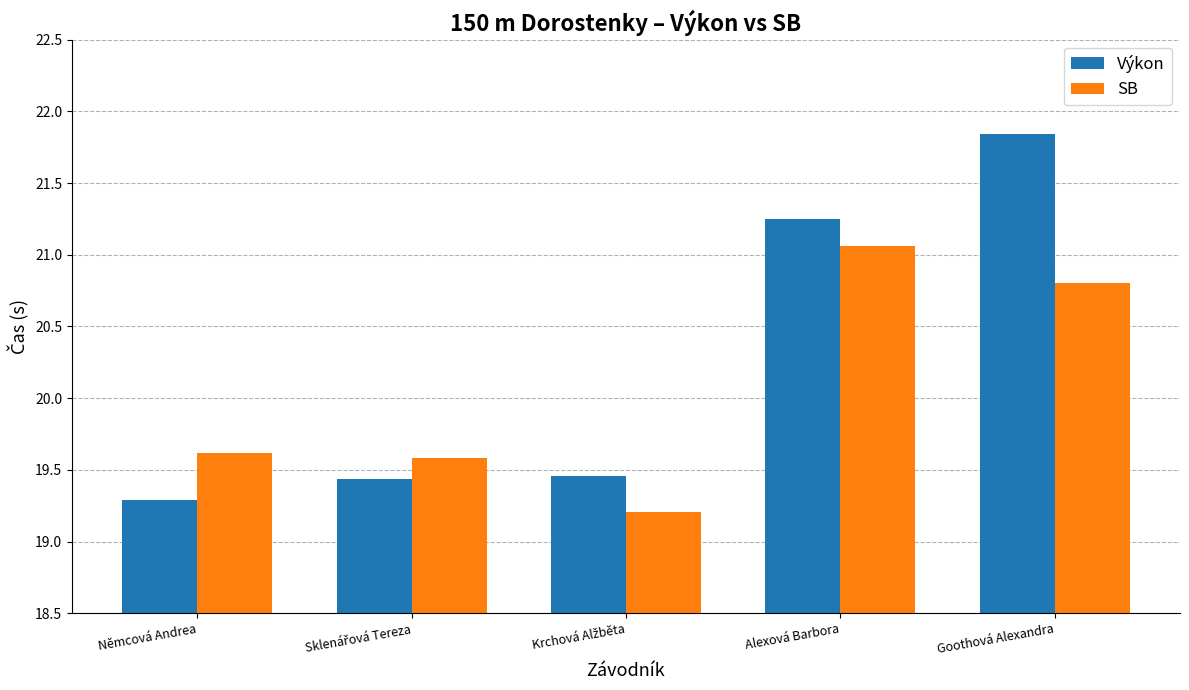

How many SB values are between 19 and 20?

3